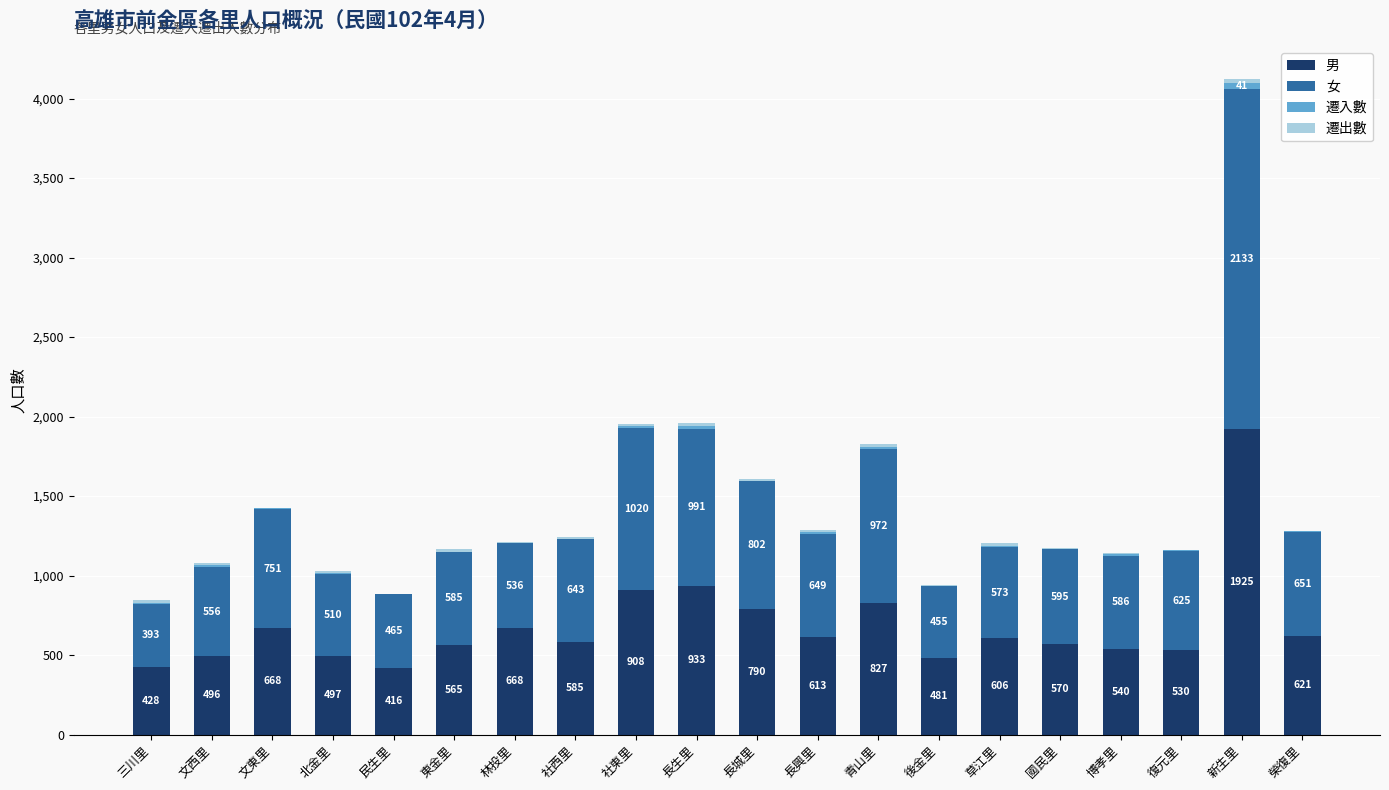

The 男 series shows 446 at 長城里. True or false?

False